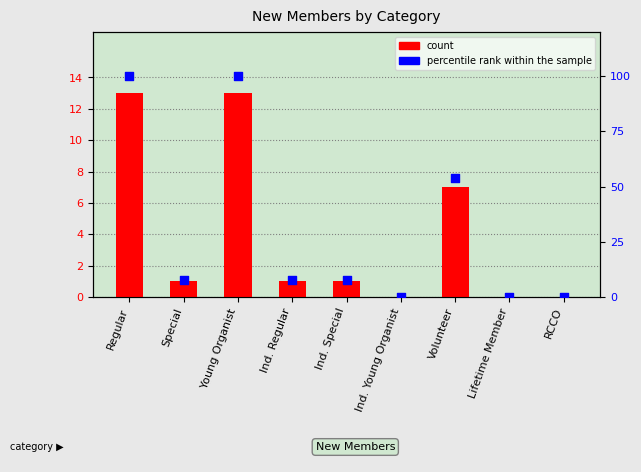

Is the value of percentile rank within the sample at RCCO greater than the value of count at Regular?

No